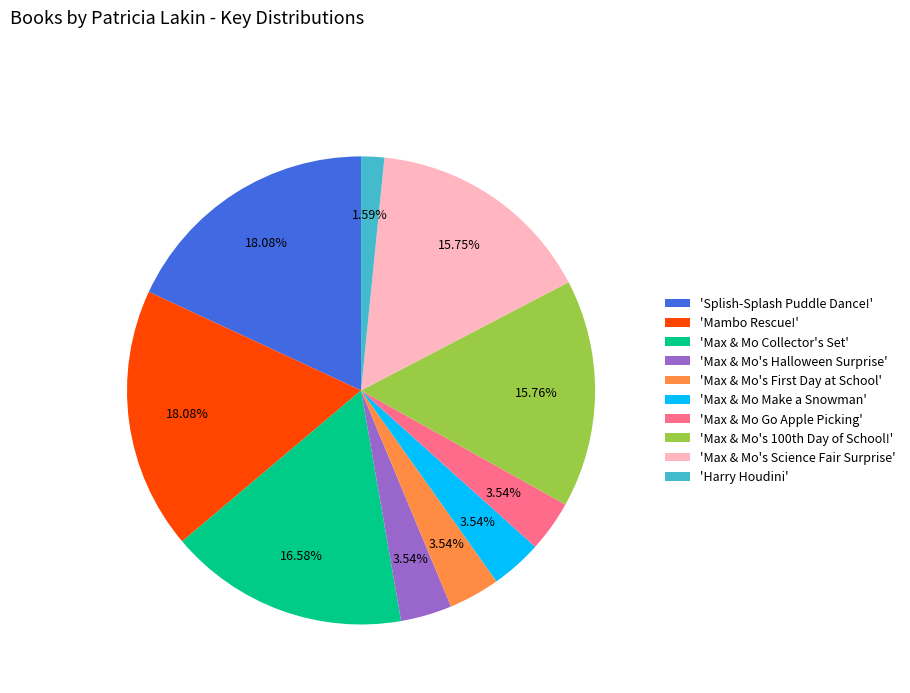

To the nearest percent, what is the difference between the largest and smallest slice percentages?

16%